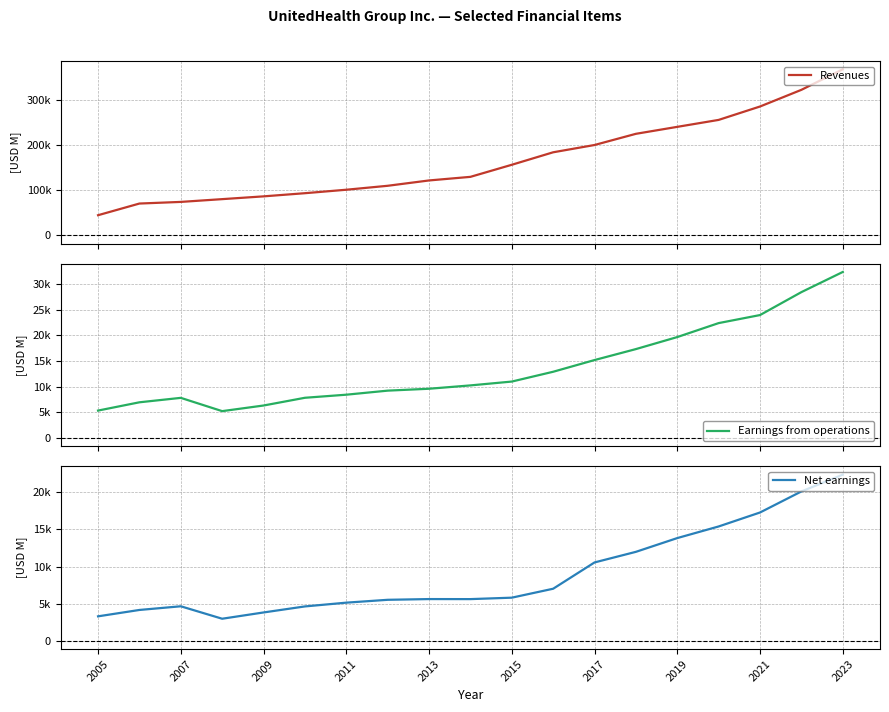

Where does the Revenues series first go above 129695?

2015